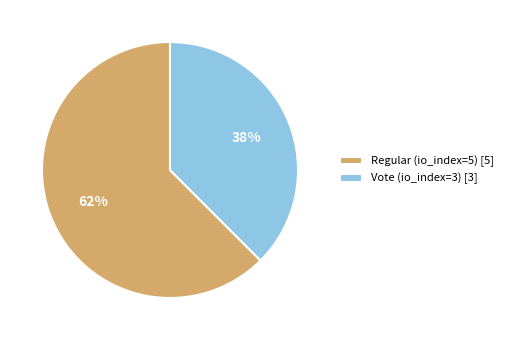

Is the sum of Vote (io_index=3) and Regular (io_index=5) greater than half?

Yes